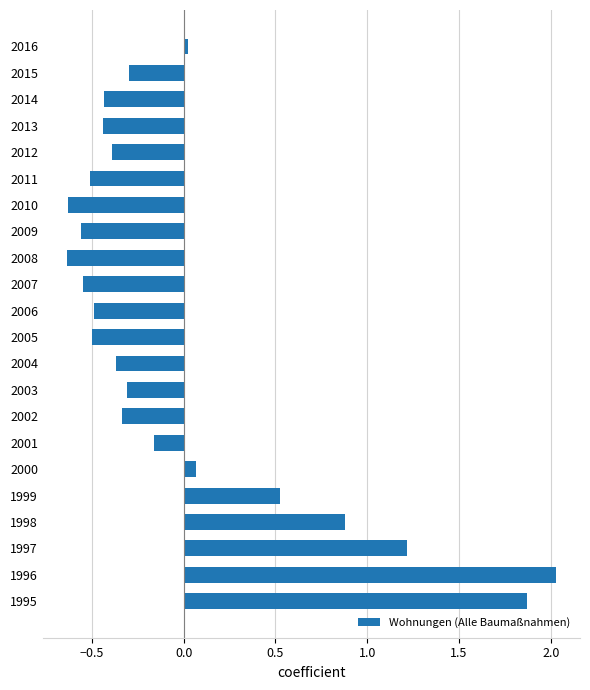

True or false: the data shows 3.4 at 1996.

False